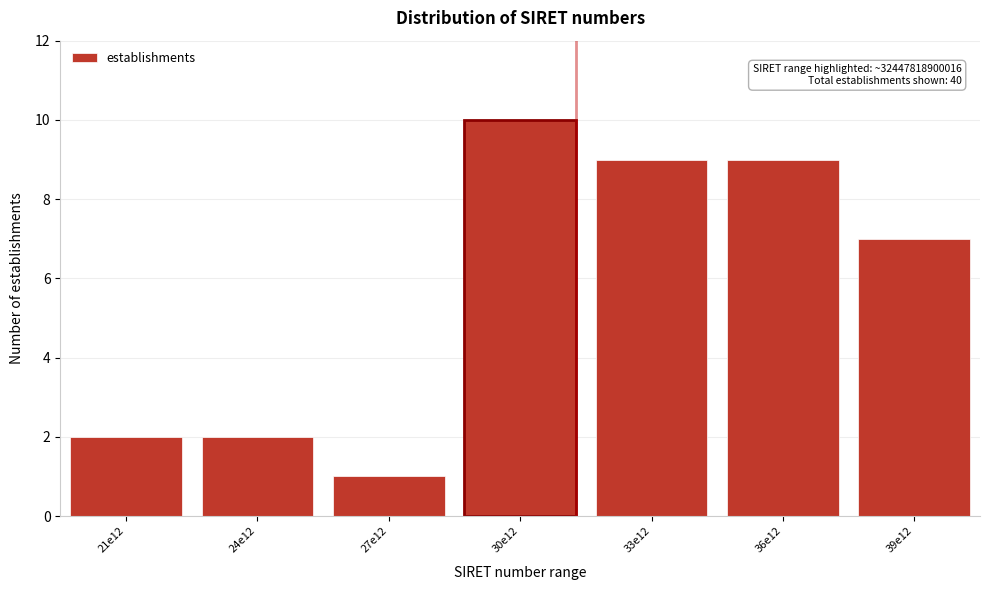

Reading left to right, list all the values displayed in this chart.

21e12=2	24e12=2	27e12=1	30e12=10	33e12=9	36e12=9	39e12=7